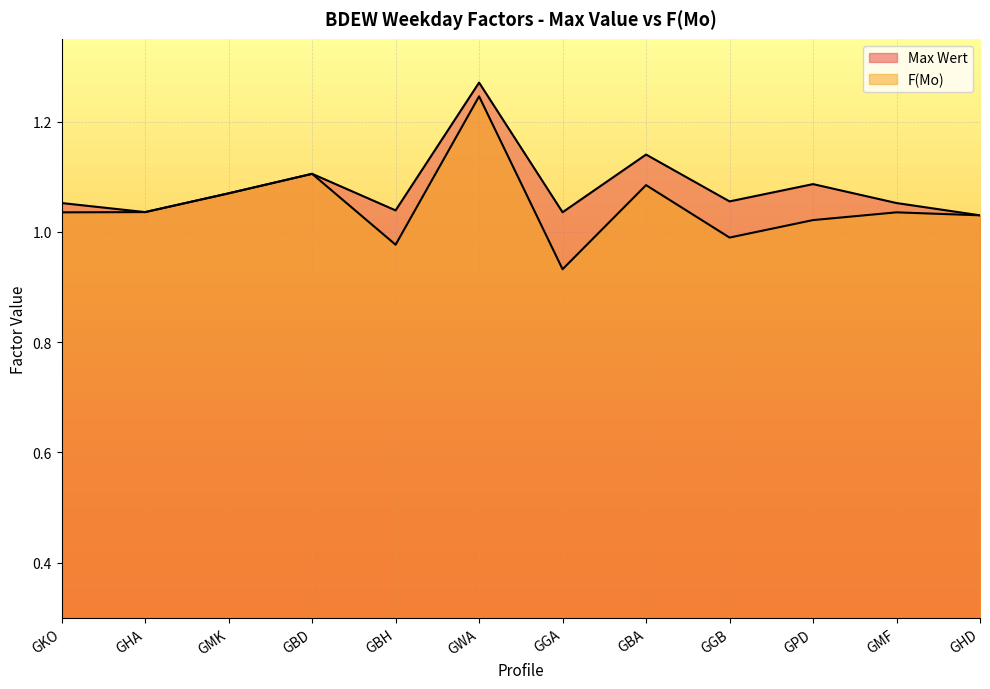

True or false: F(Mo) has a value of 0.5 at GGB.

False